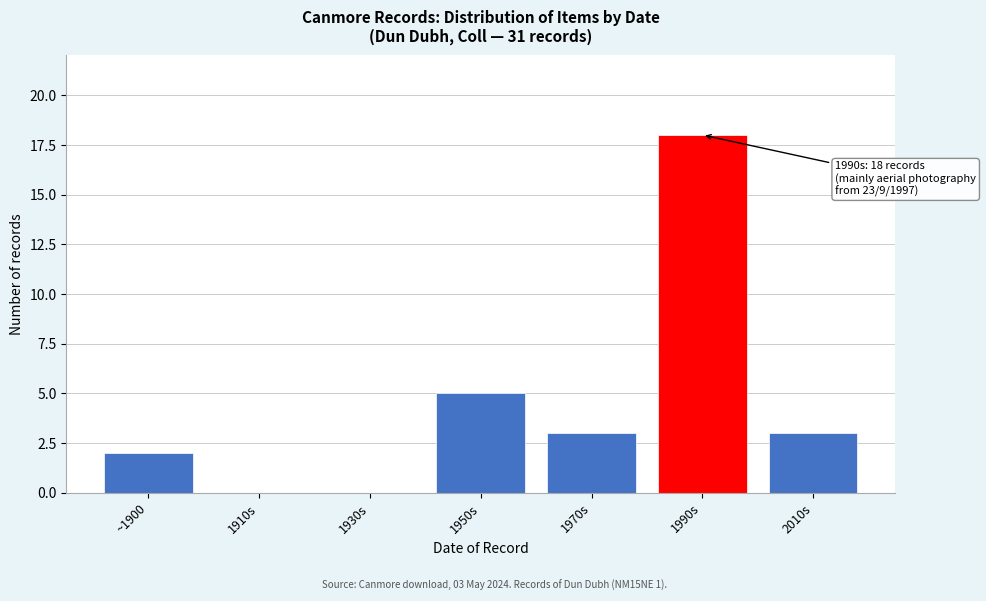

Reading left to right, extract all data points from this chart.

~1900=2	1910s=0	1930s=0	1950s=5	1970s=3	1990s=18	2010s=3